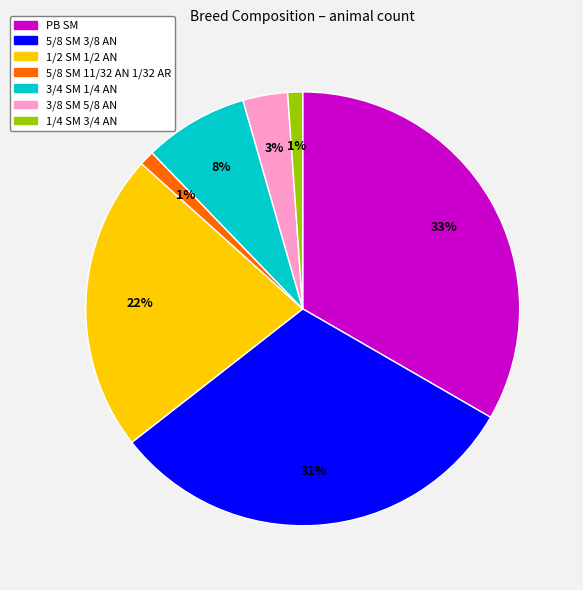

Is there any slice that represents more than half of the pie?

No